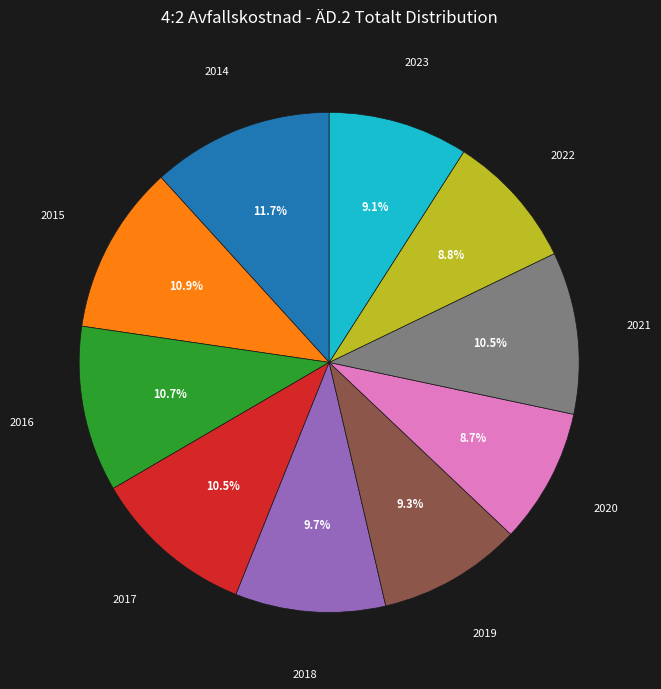

To the nearest percent, what is the combined percentage of 2022 and 2014?

21%